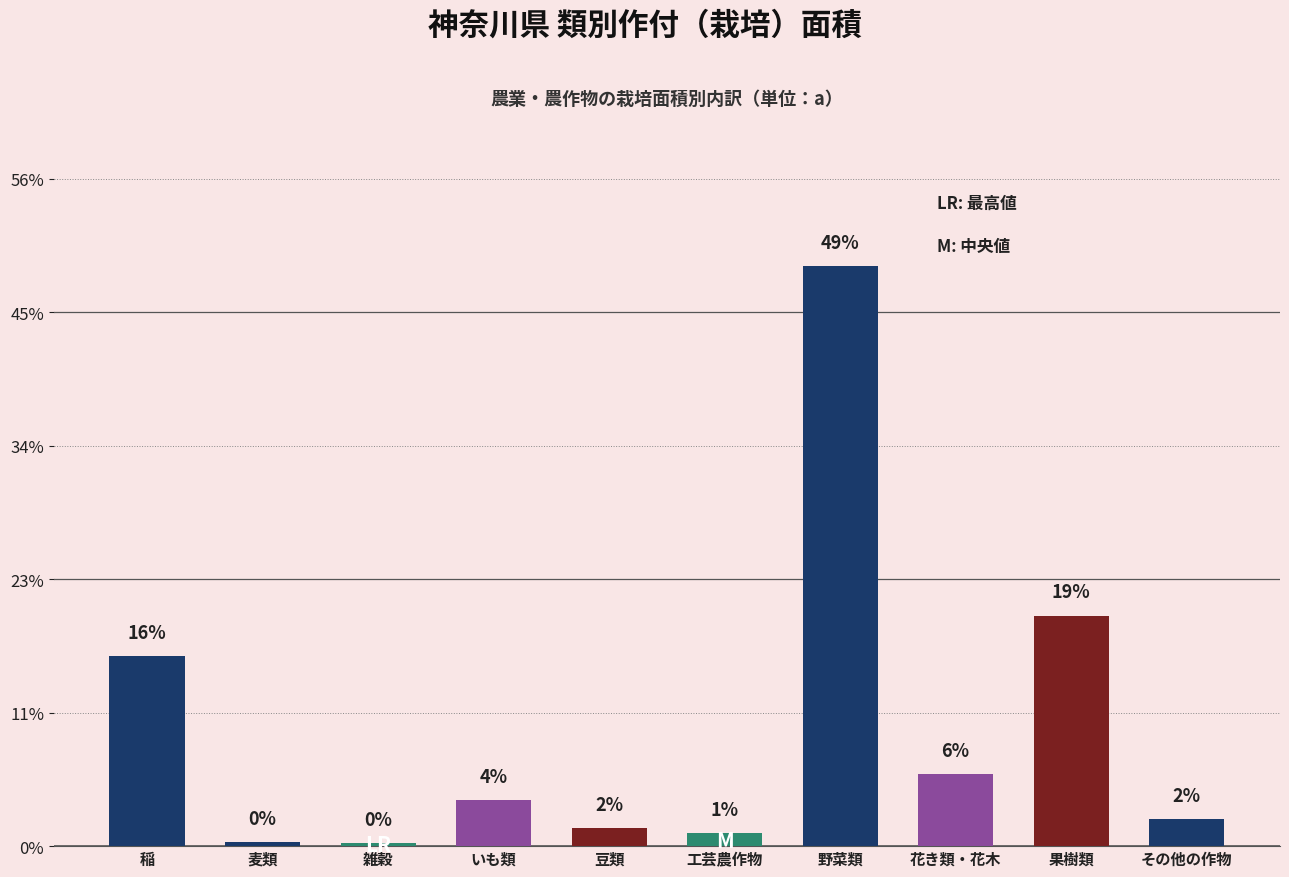

Count the number of values greater than 45392.

4